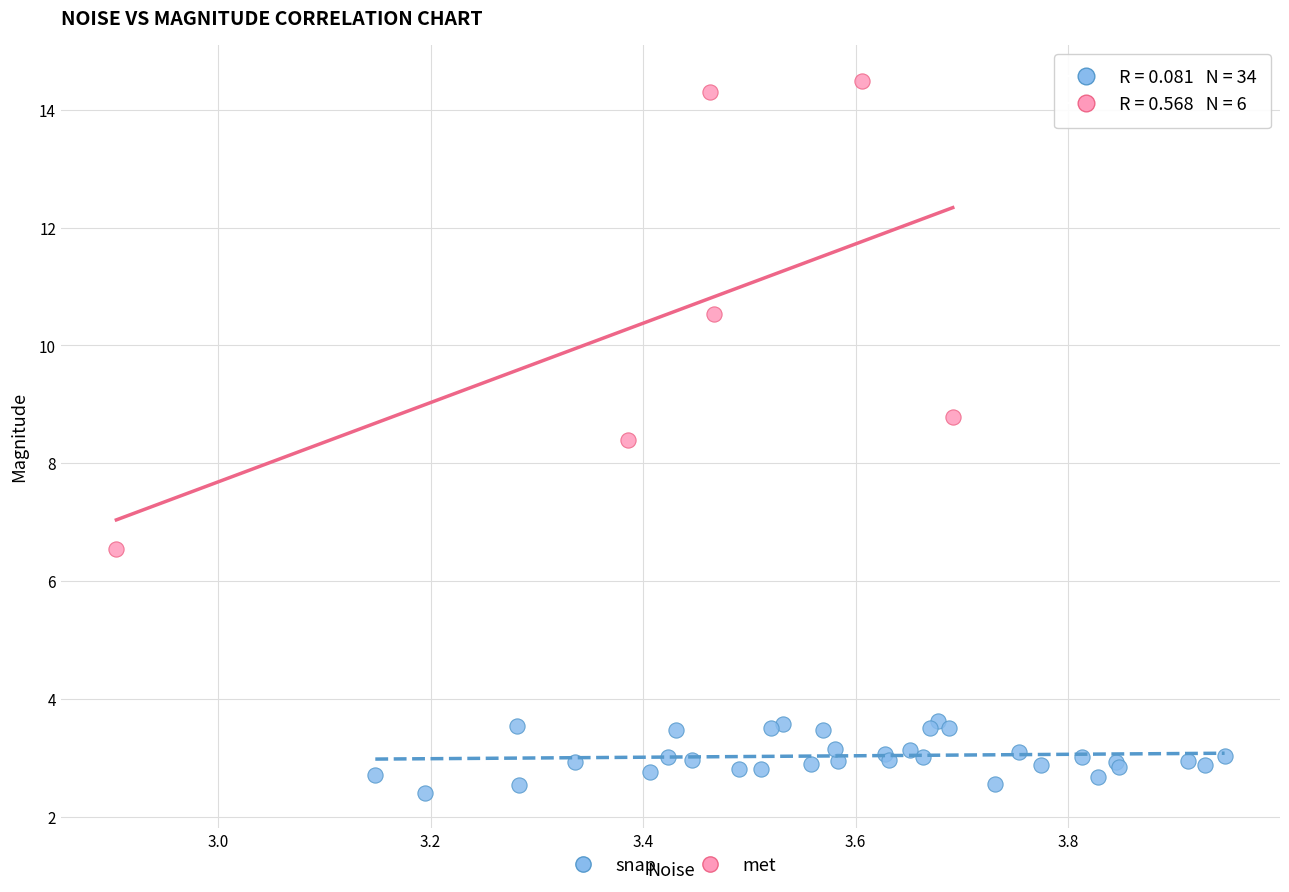

Which series reaches the minimum Y coordinate?

snap